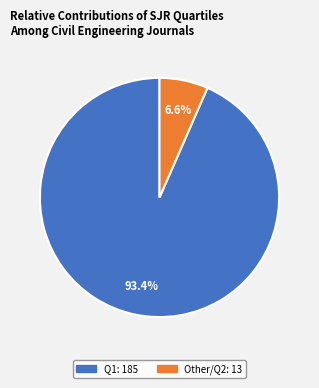

Is there any slice that represents more than half of the pie?

Yes